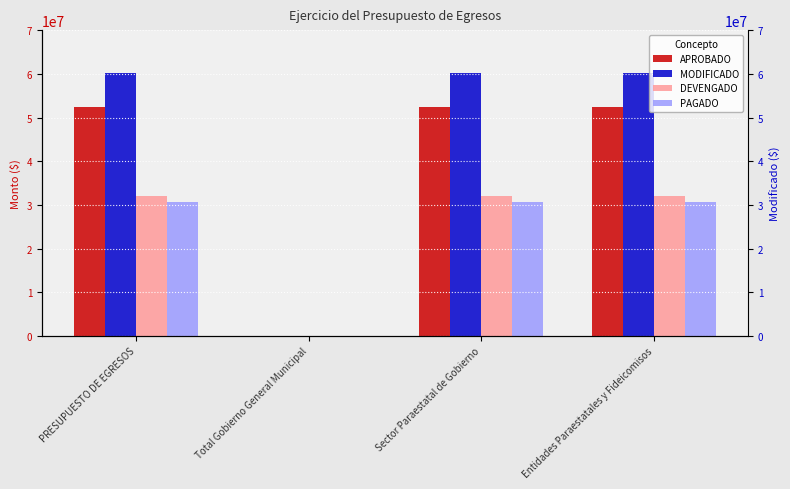

How many values in the DEVENGADO series exceed 31928922?

3